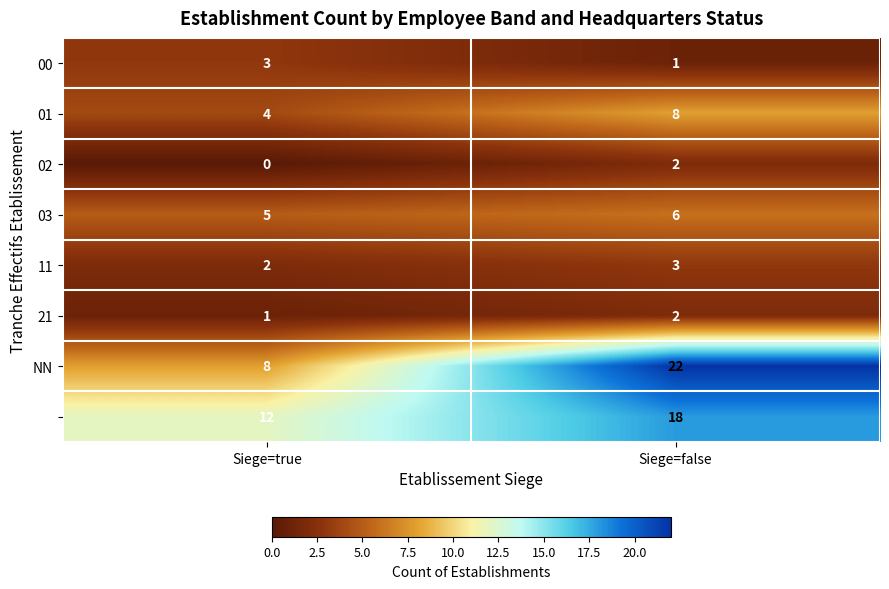

What is the total value across all series at Siege=false?

62